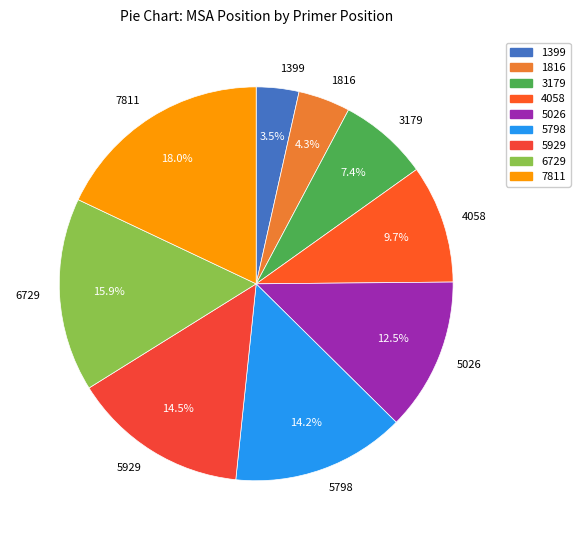

How many segments does this pie chart have?

9